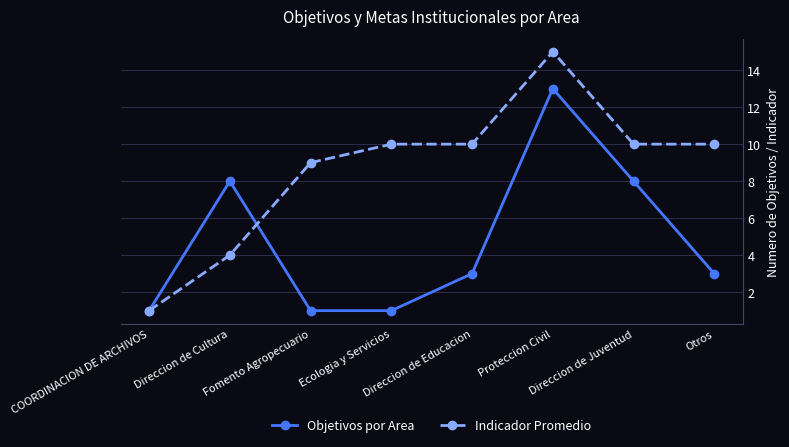

Which label corresponds to the largest value in the chart?

Proteccion Civil